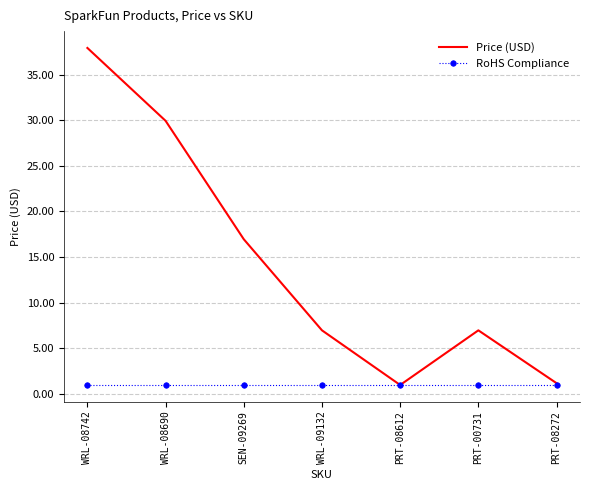

Which series has the largest total across all categories?

Price (USD)